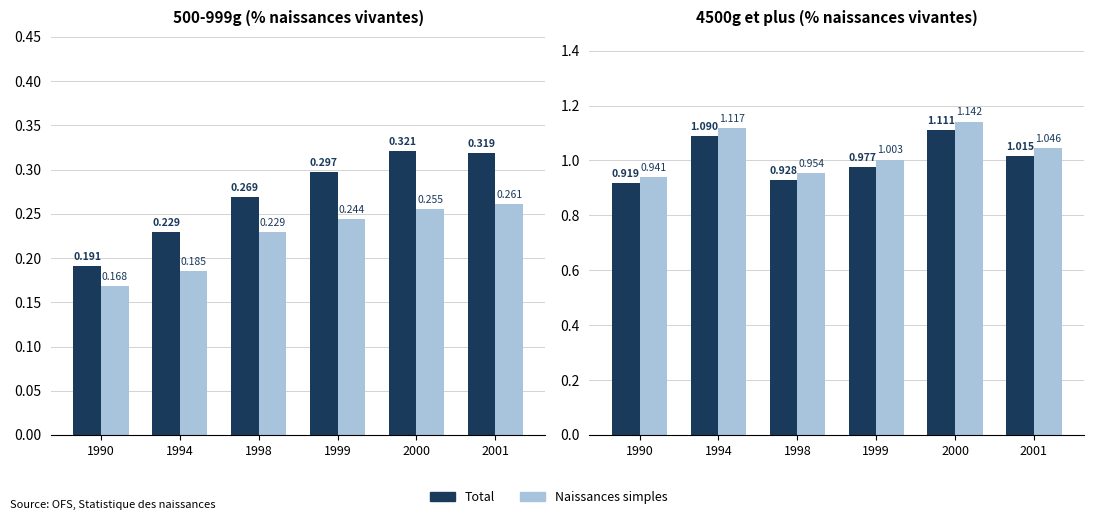

Where is Total nearest to the value 1?

2001